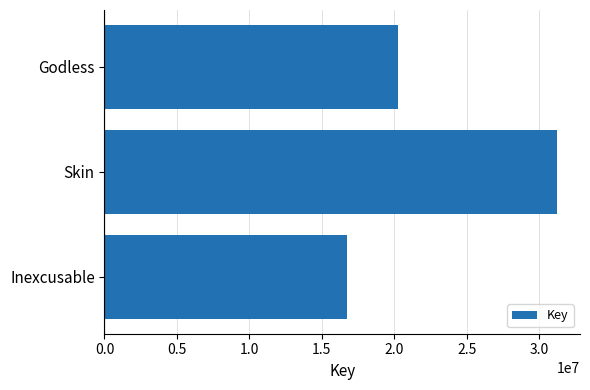

The chart shows a value of 9342269 at Inexcusable. True or false?

False